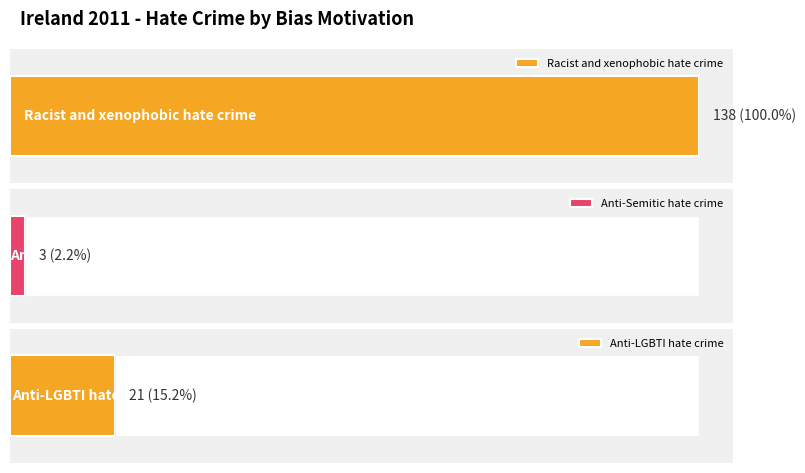

How many values exceed 21?

1